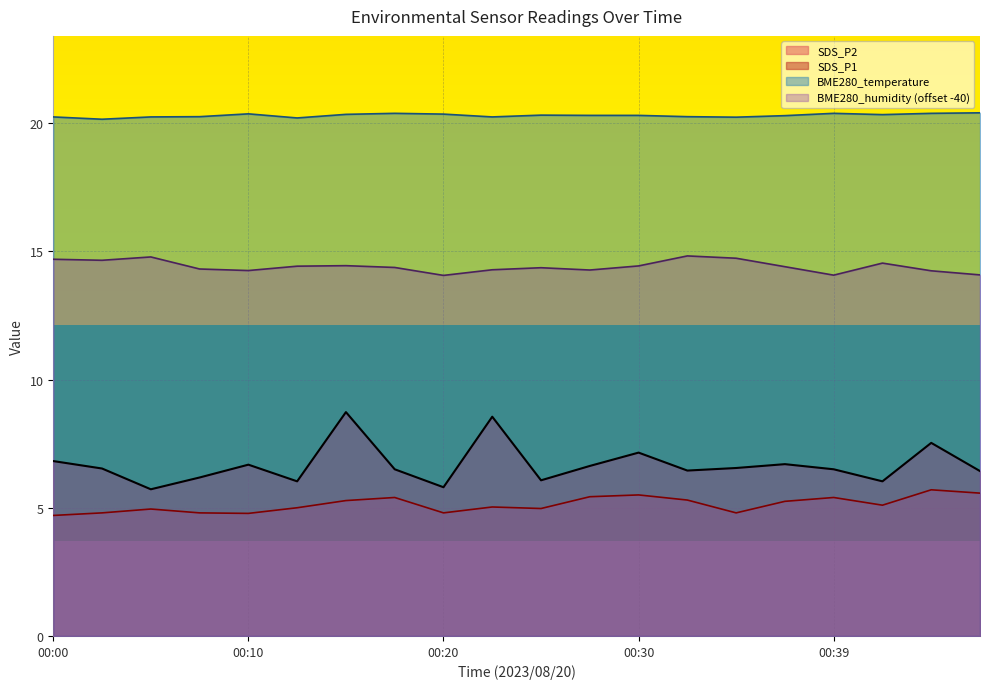

What is the smallest value displayed?

4.7